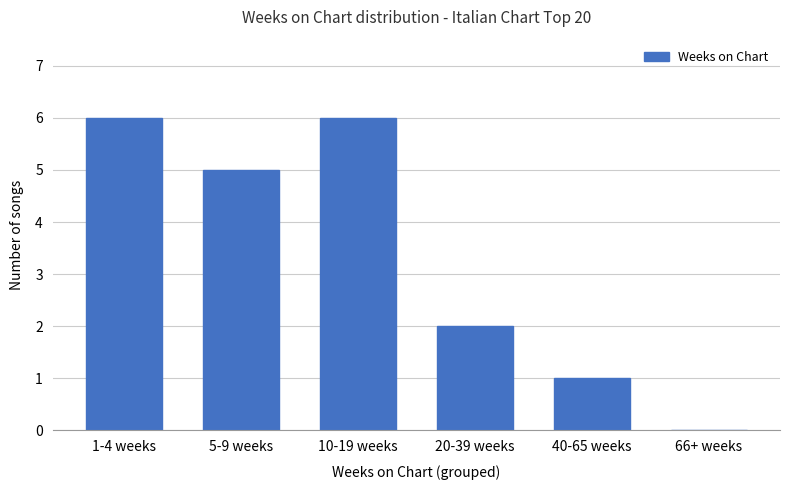

Are the bars grouped side by side (vs. stacked)?

No